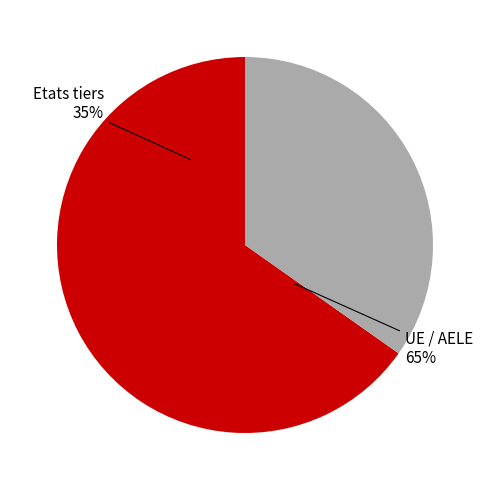

What percentage is the UE / AELE slice, to the nearest percent?

65%